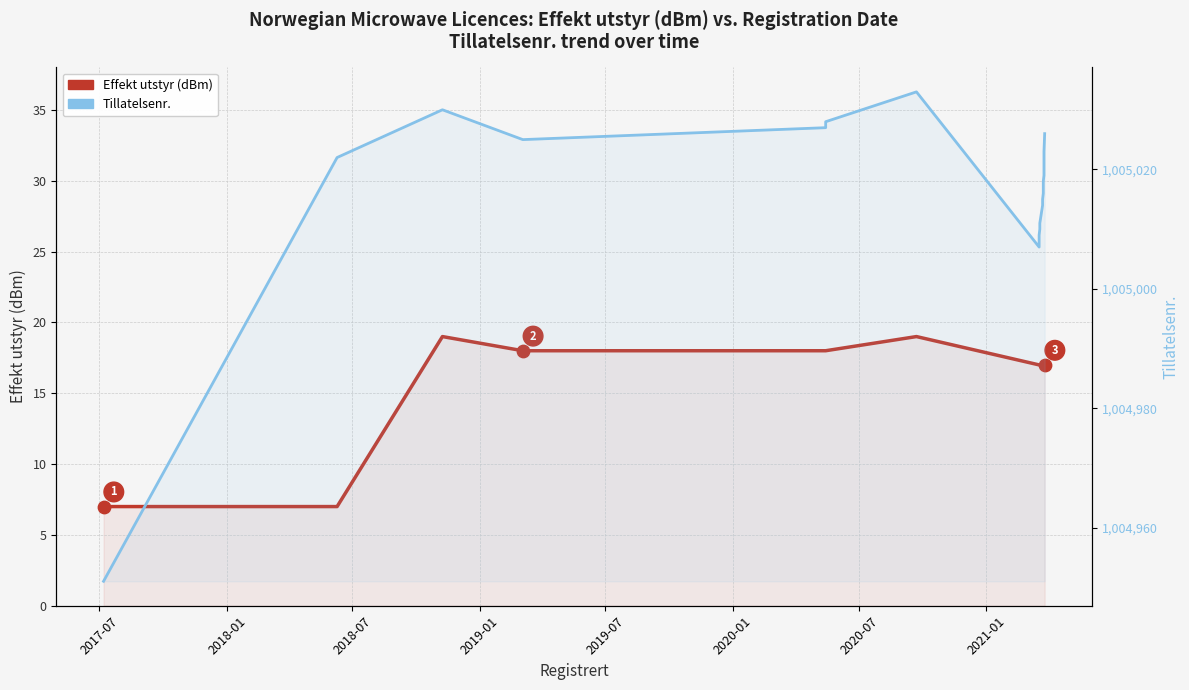

At which category is the sum across all series the highest?

2020-07